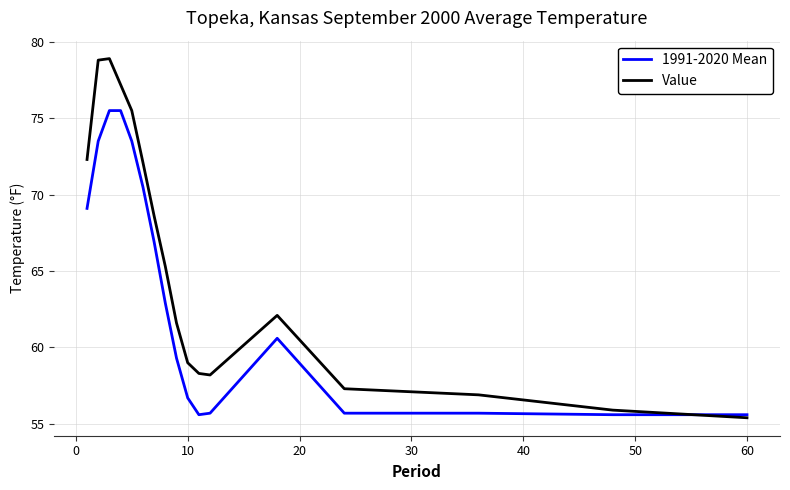

List the series in order of their peak value, highest first.

Value, 1991-2020 Mean